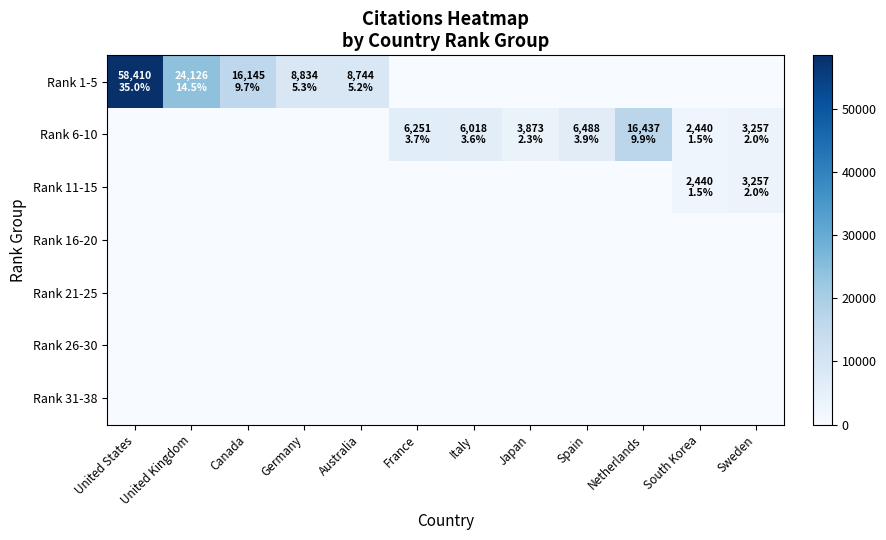

Which series has the widest spread of values?

Rank 1-5